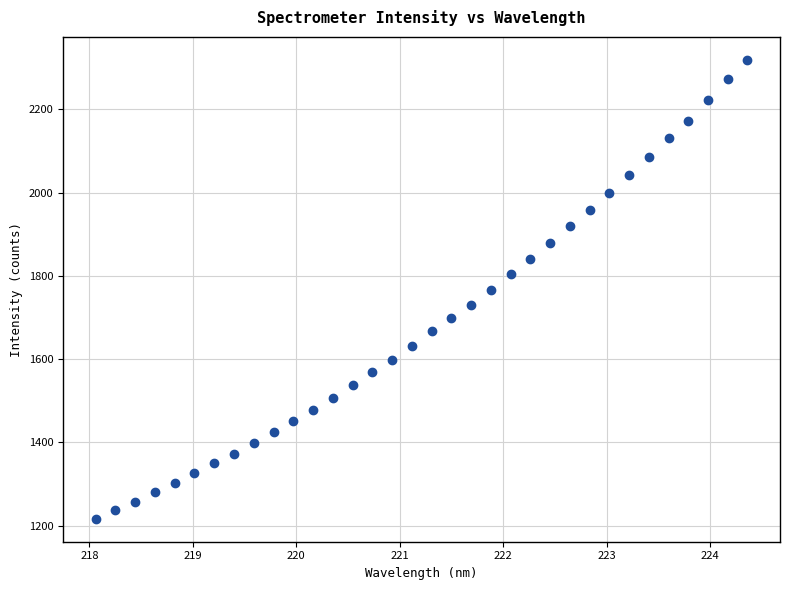

What is the range of Y values (max minus min)?

1102.7